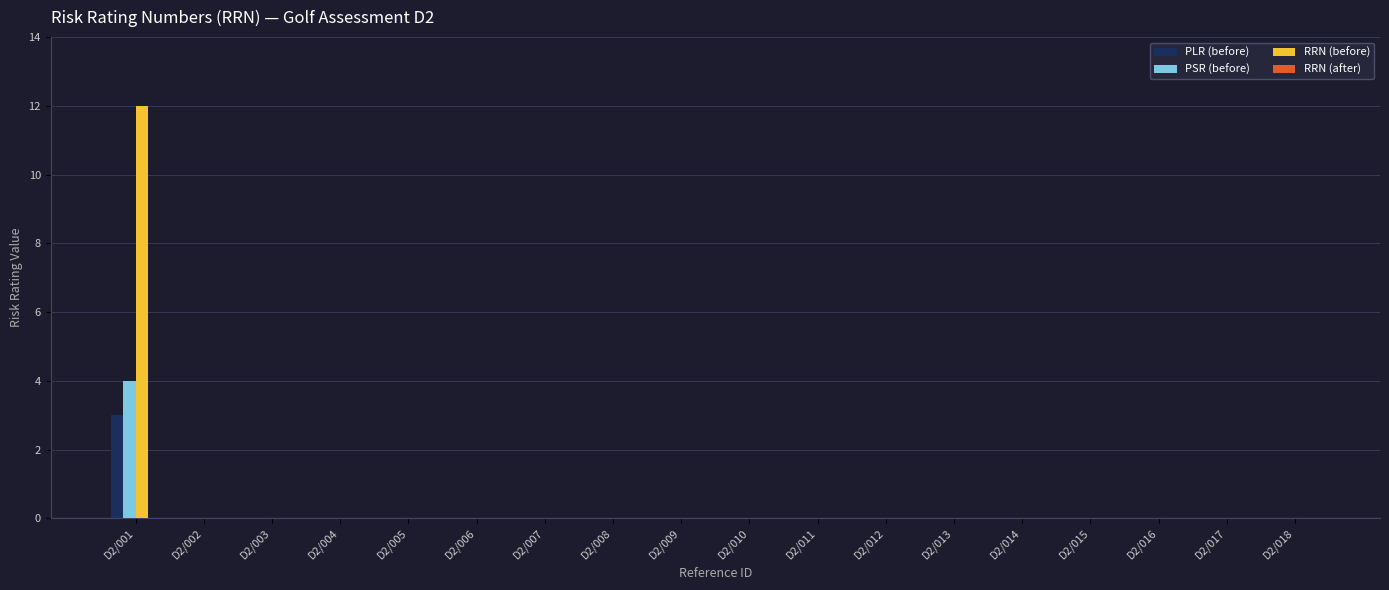

At which category is the sum across all series the highest?

D2/001